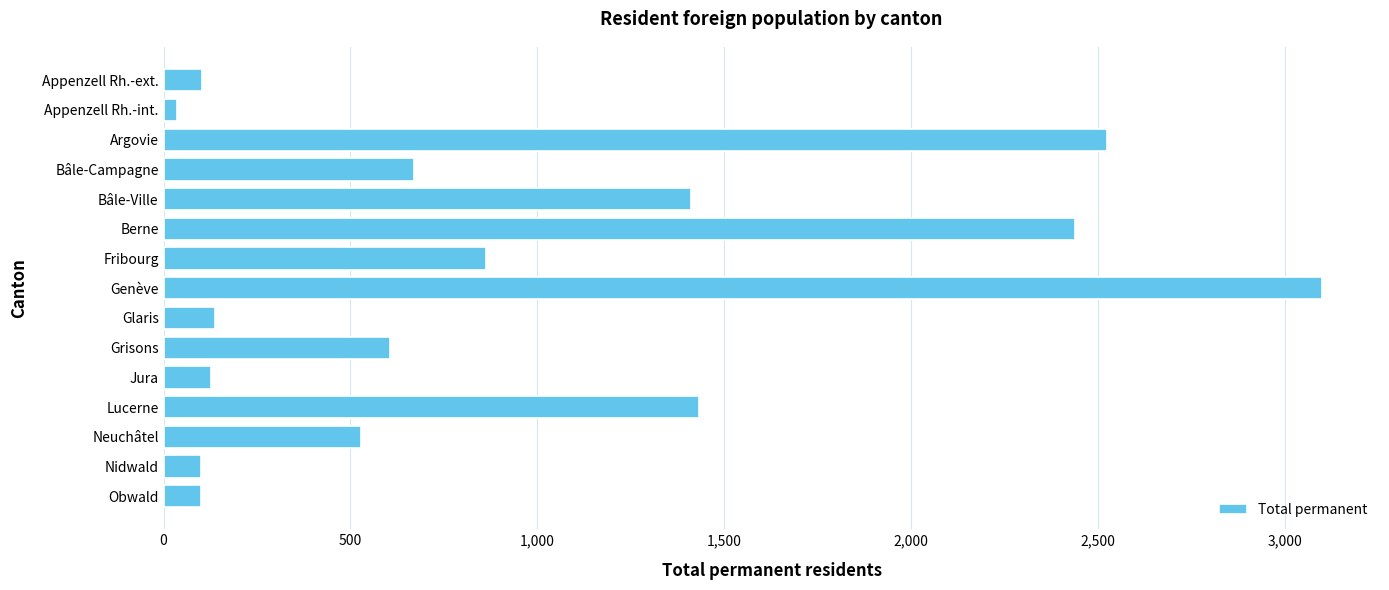

Which category has the lowest value across all series?

Appenzell Rh.-int.